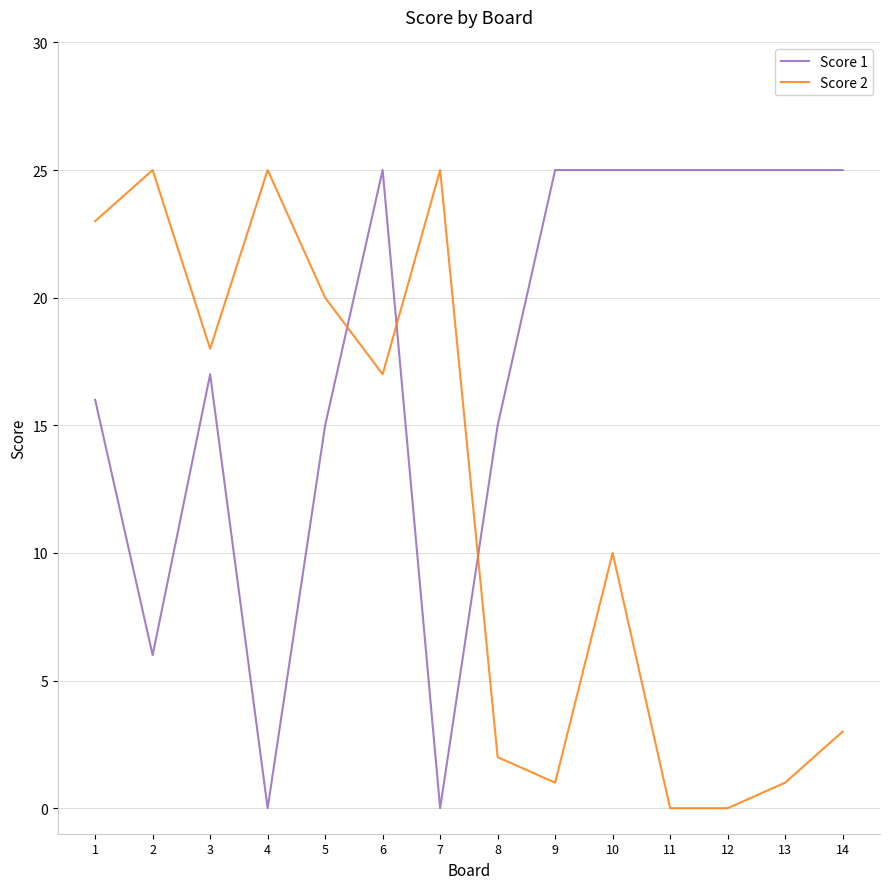

The Score 2 series shows 42 at 4. True or false?

False